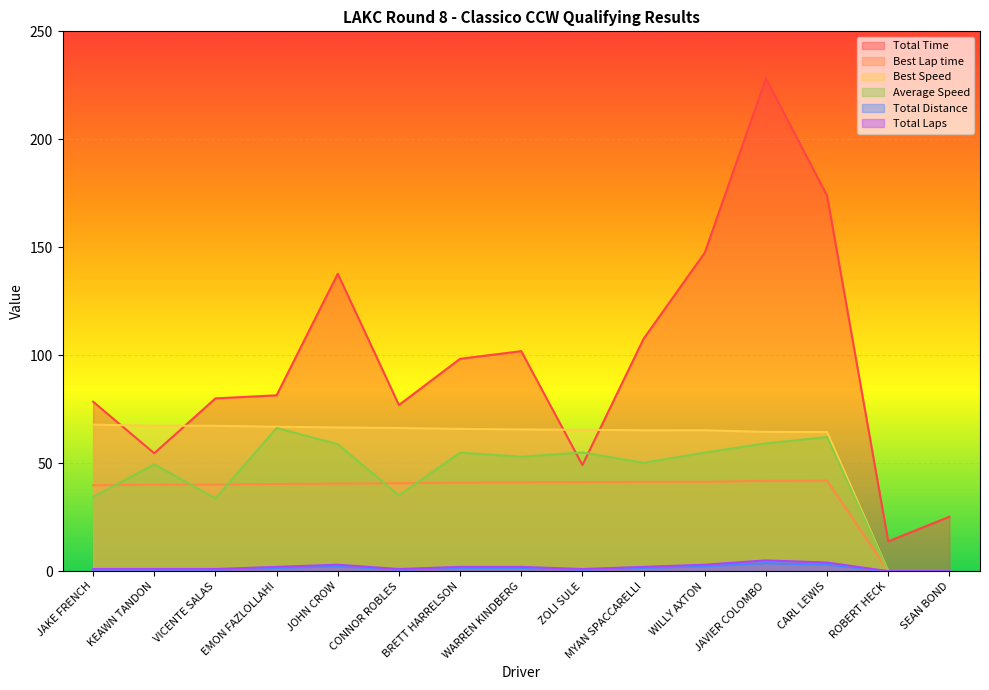

What is the average value of the Best Speed series?

57.2